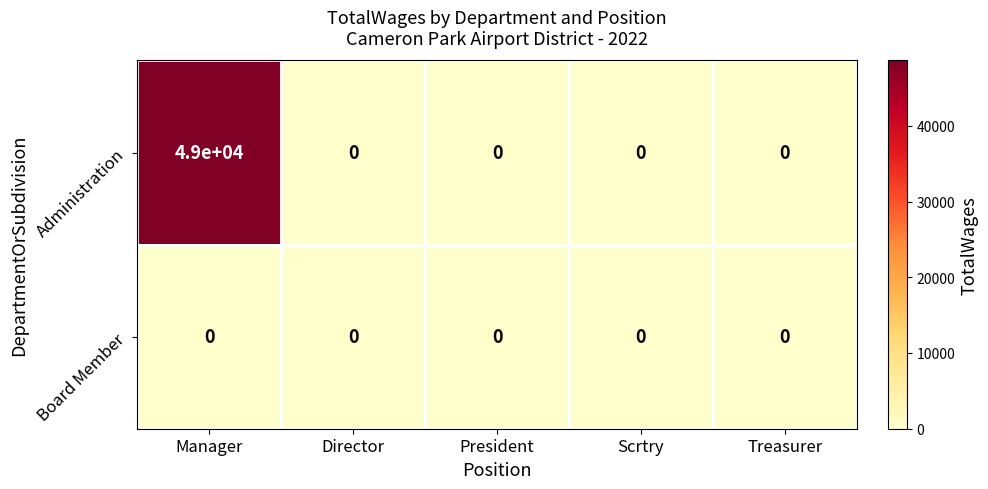

Which series changed the most between Manager and Scrtry?

Administration